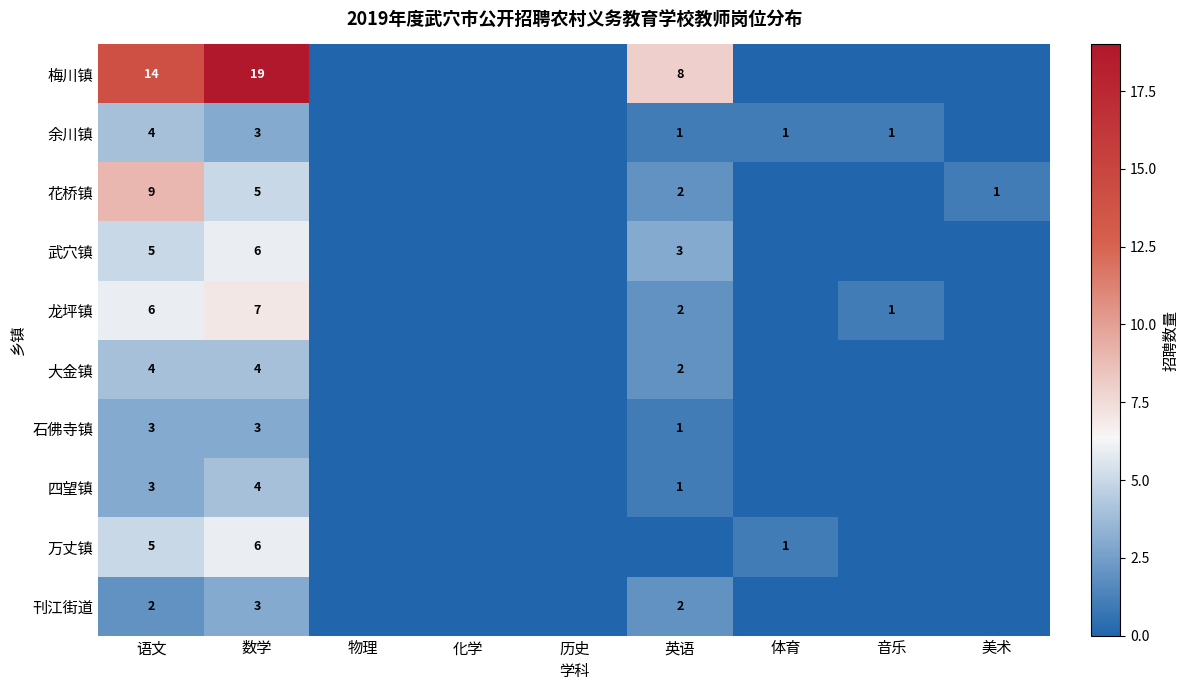

The value of 石佛寺镇 at 数学 is 3. True or false?

True